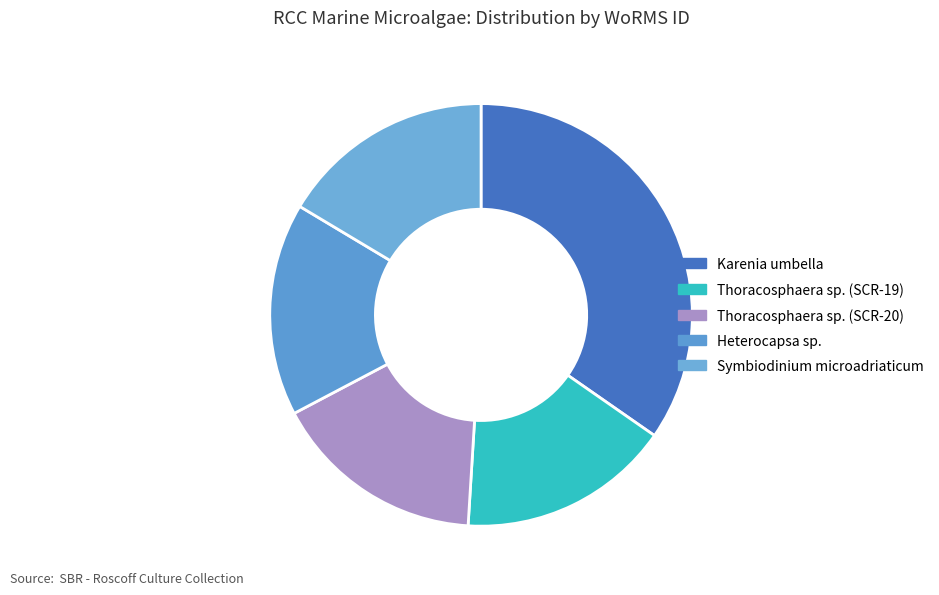

How many slices are in this pie chart?

5